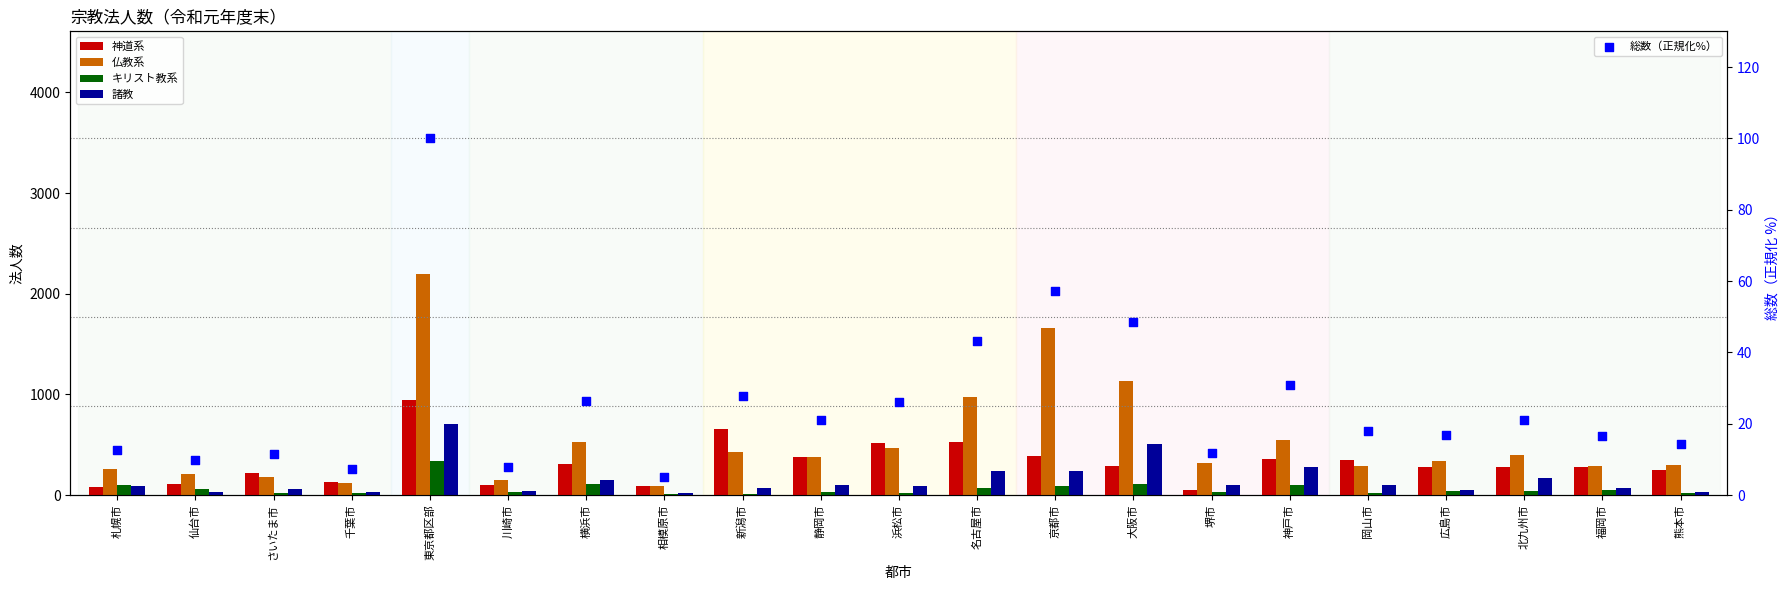

Which series contains the lowest Y value?

総数（正規化%）